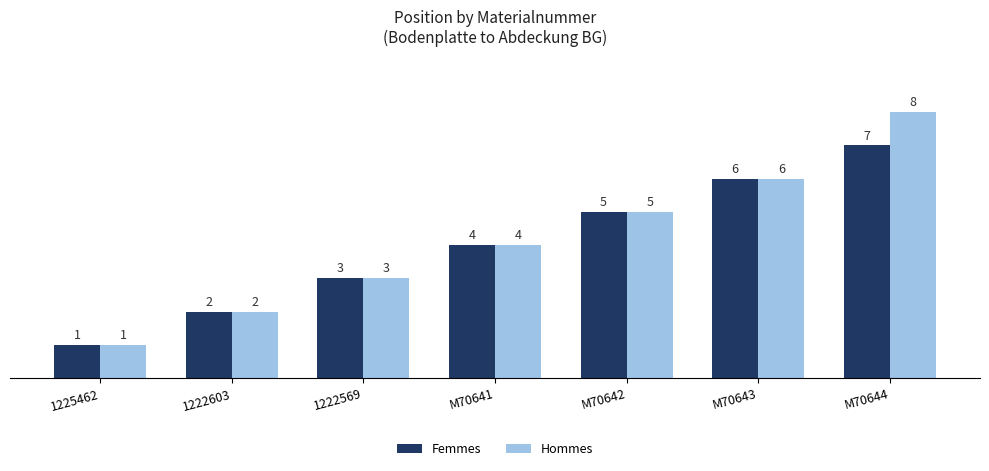

At which category is the sum across all series the highest?

M70644